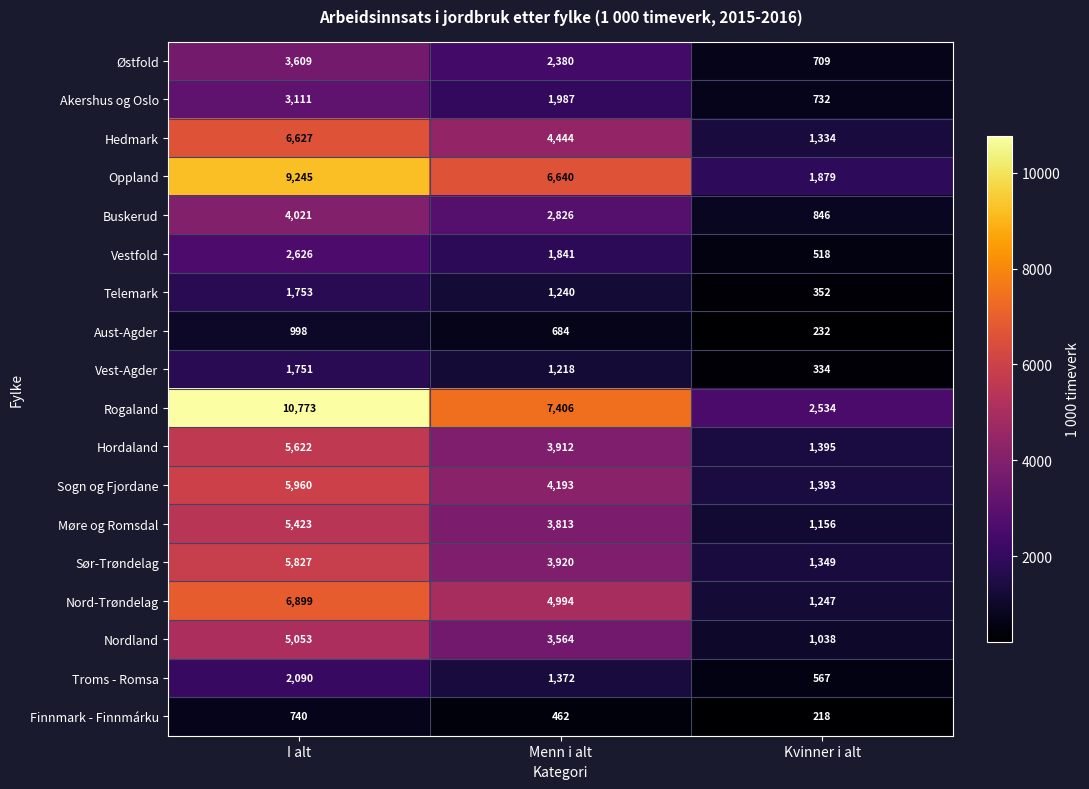

What is the highest value of the Buskerud series?

4021